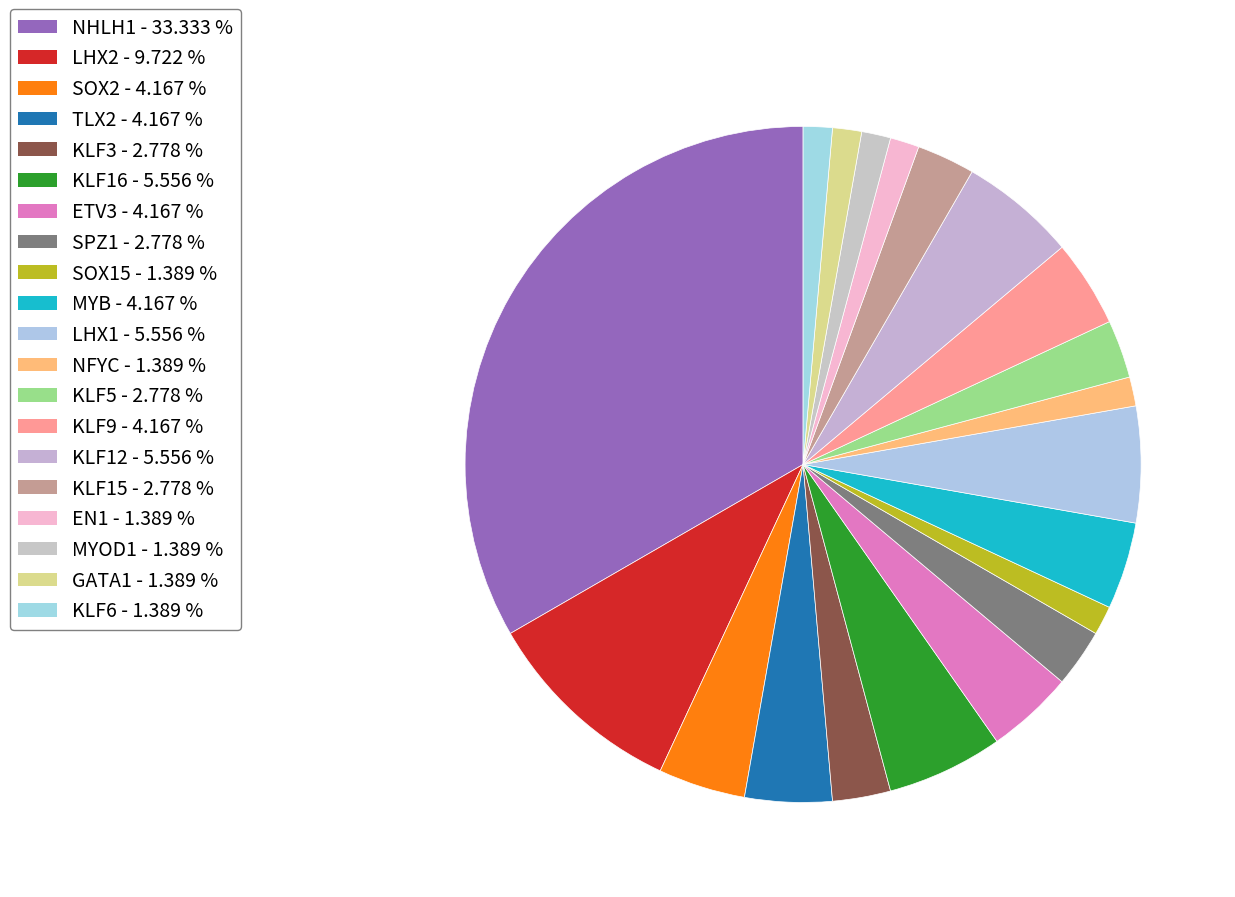

What percentage is the KLF6 slice, to the nearest percent?

1%